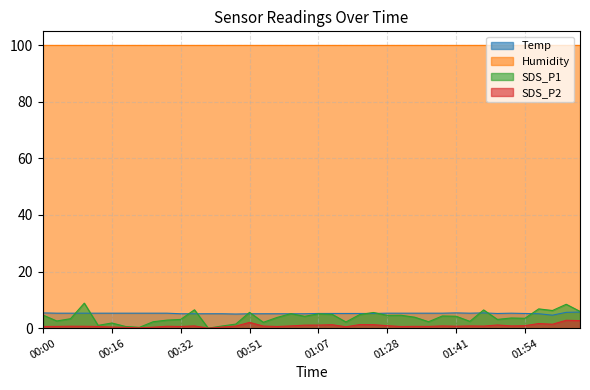

What position from the left is 01:46?

33